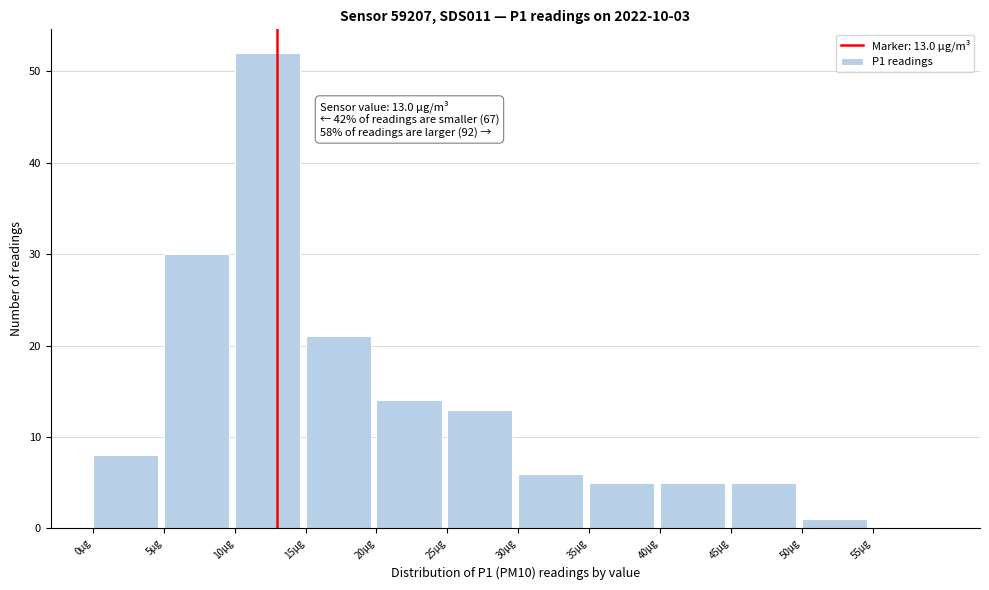

Which range on the x-axis has the tallest bar?

10 to 15